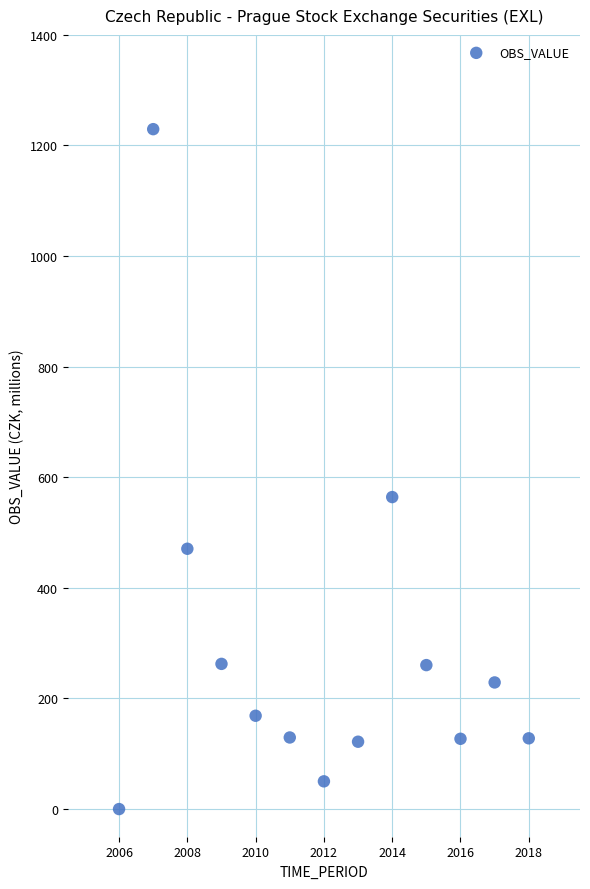

What Y value in the scatter plot is closest to 614?

564.2